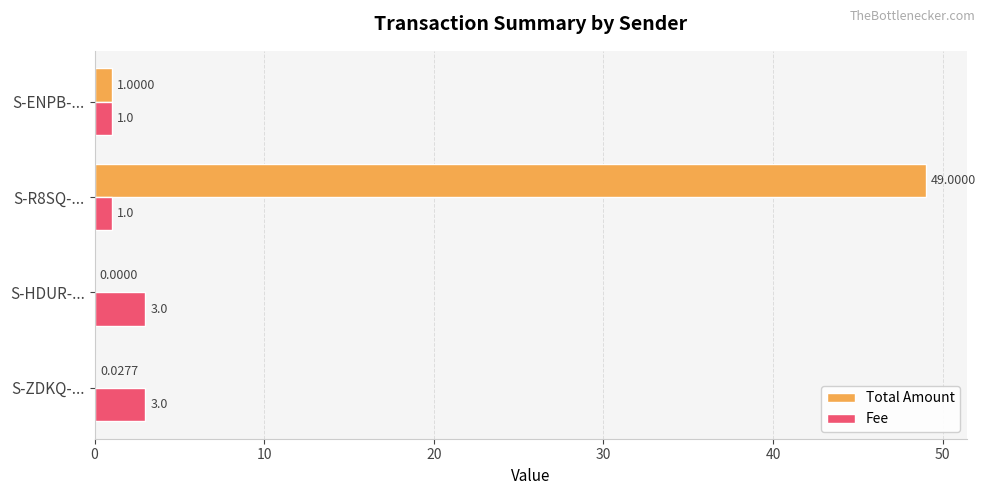

At which label is Total Amount closest to 24?

S-ENPB-...